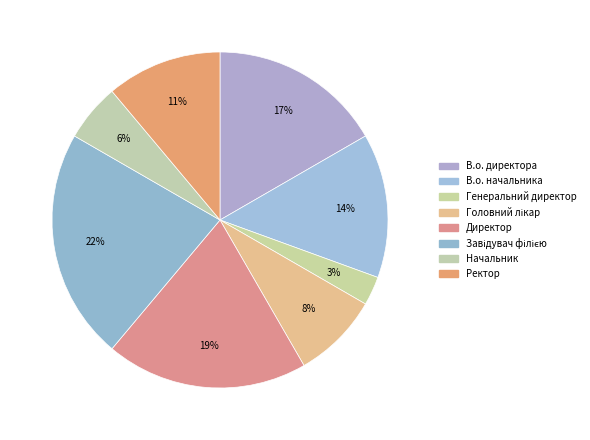

Approximately how many times larger is the value at Головний лікар compared to Директор?

0.4